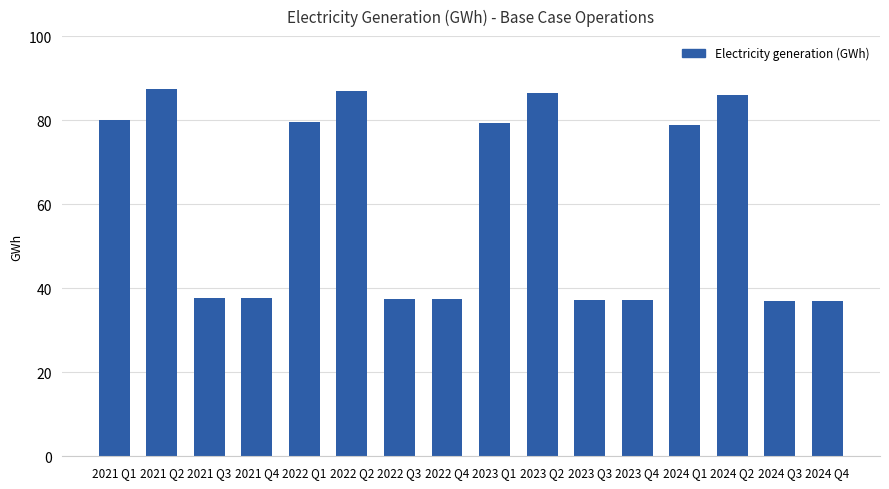

What is the value of the 11th bar from the left?

37.2